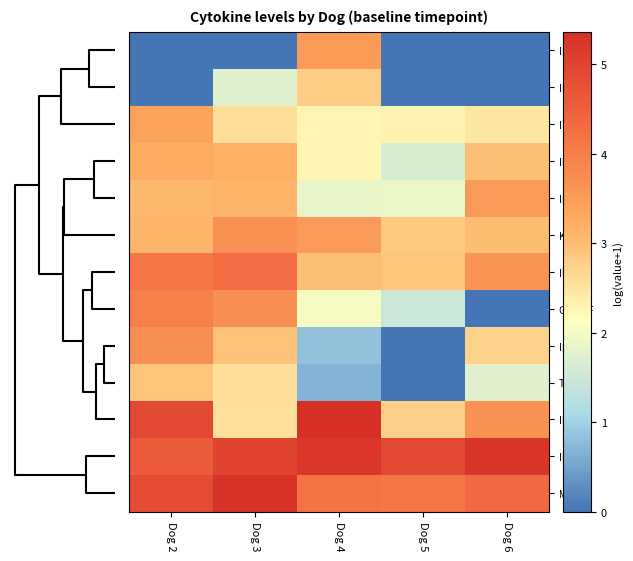

List the series in order of their peak value, highest first.

IL10, MCP1, IL8, IL15, GM-CSF, IL2, KC, IL7, INFg, IL18, IL6, TNFa, IP10